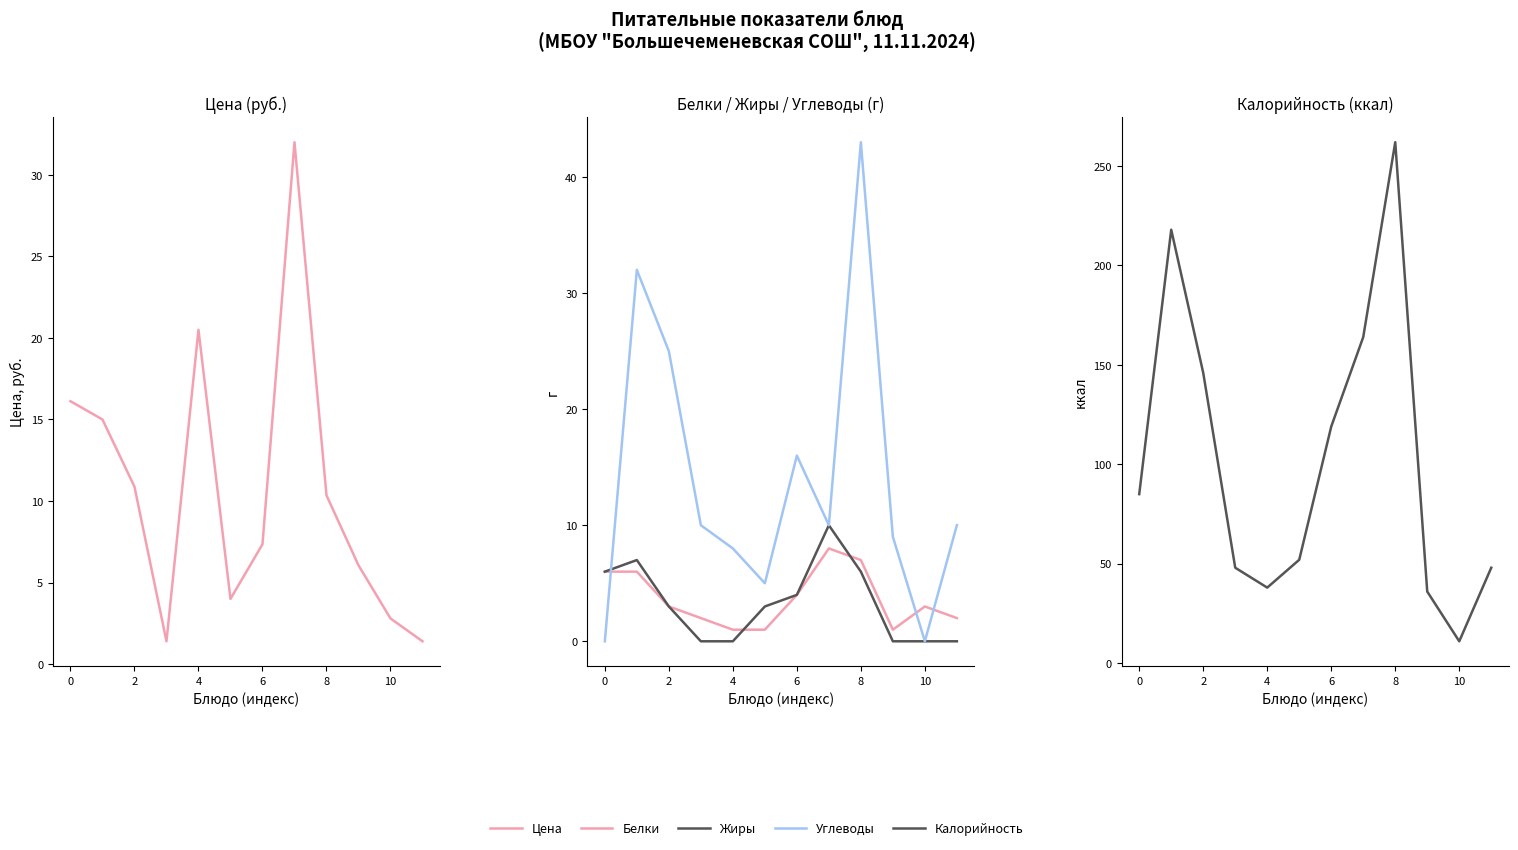

Between 8 and 6, which is larger?

8